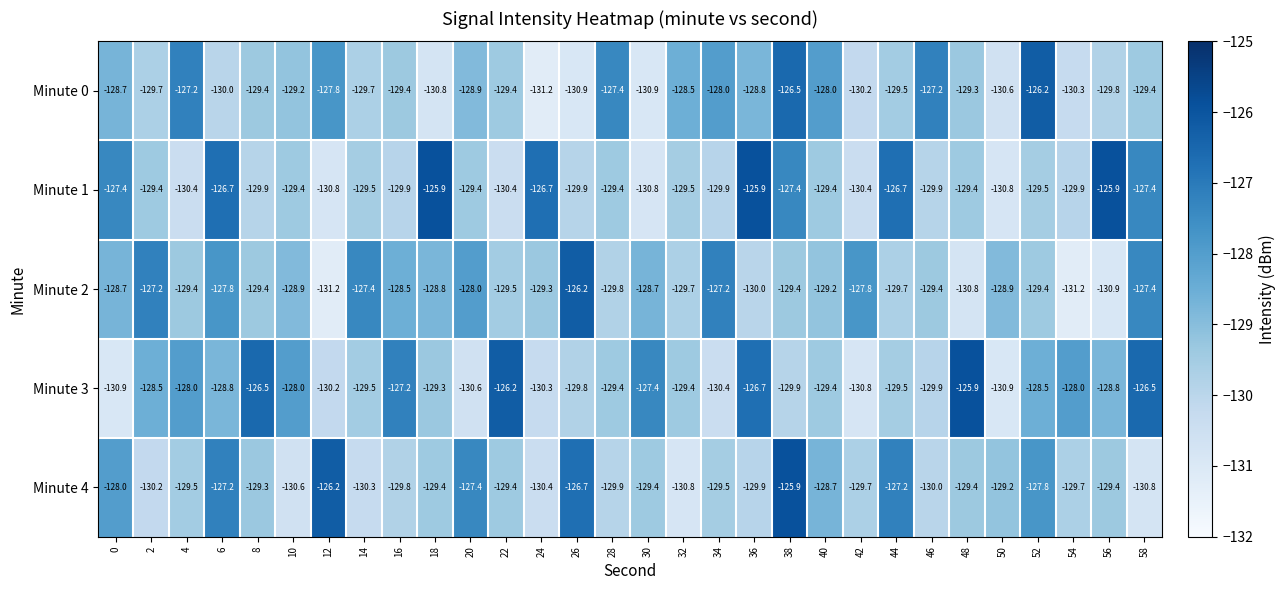

Is it true that Minute 4 equals -75.6 at 40?

False